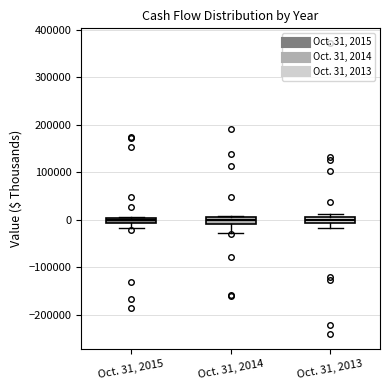

Where does the lower whisker of the box for Oct. 31, 2015 end on the y-axis? The values are not printed on the chart, so give them approximately, as read against the axis.

-20000